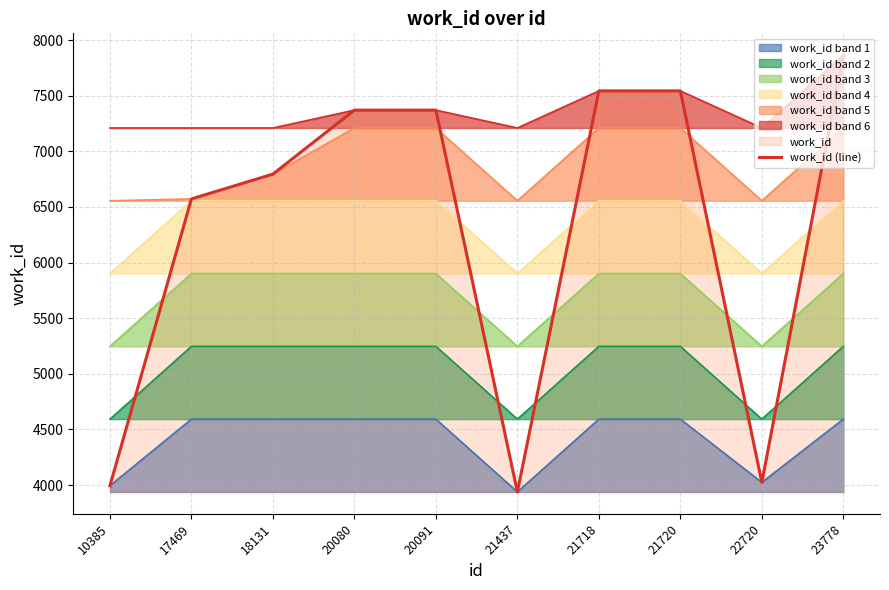

How many points are lower than both their immediate neighbors (excluding endpoints)?

2